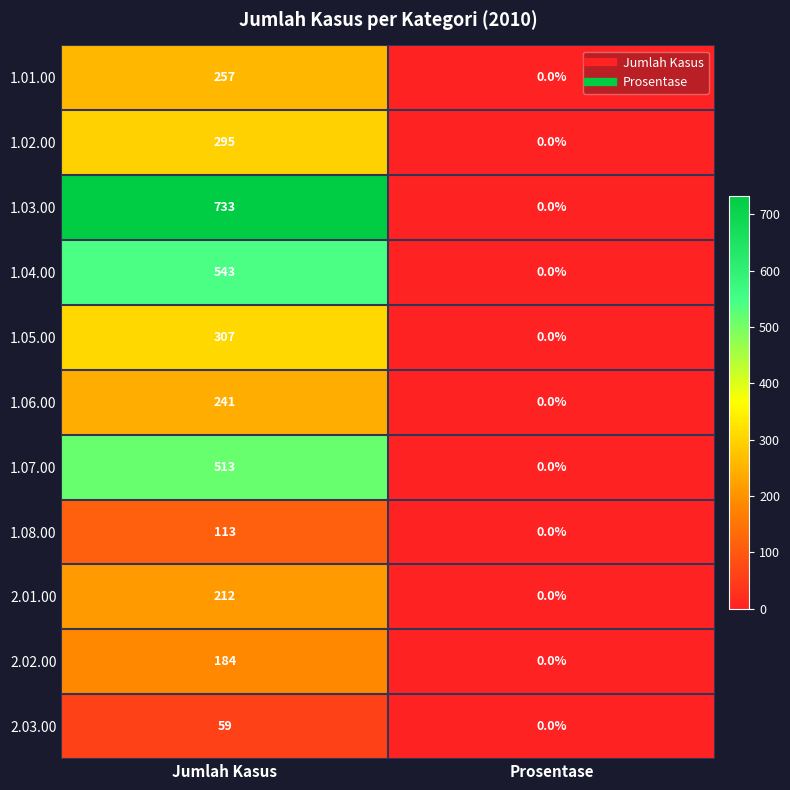

List the series in order of their peak value, lowest first.

2.03.00, 1.08.00, 2.02.00, 2.01.00, 1.06.00, 1.01.00, 1.02.00, 1.05.00, 1.07.00, 1.04.00, 1.03.00